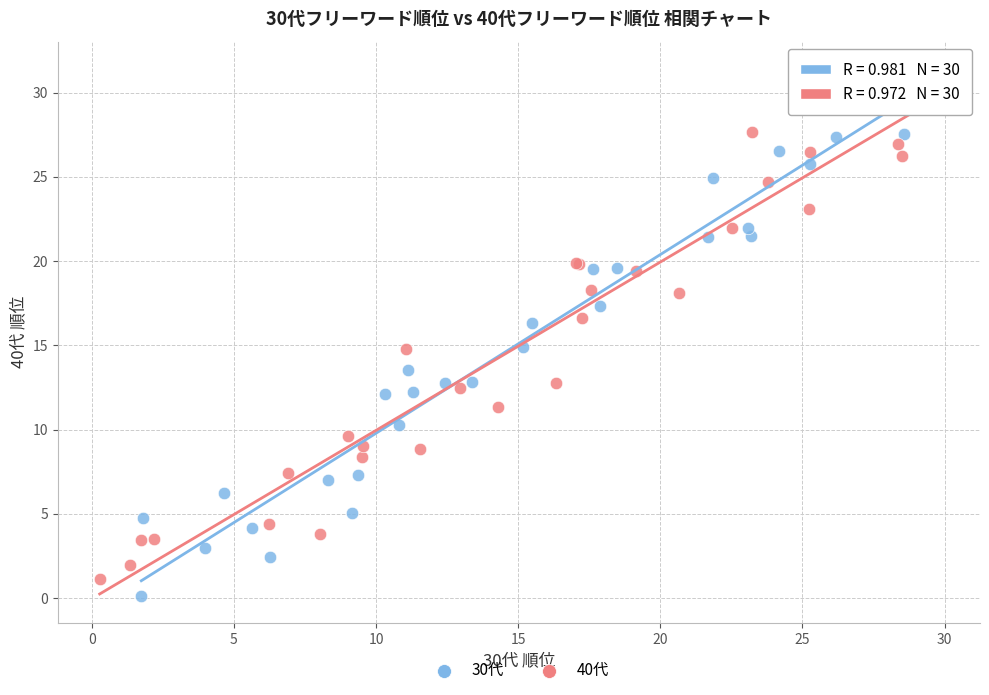

Which series has the largest Y range (max minus min)?

30代